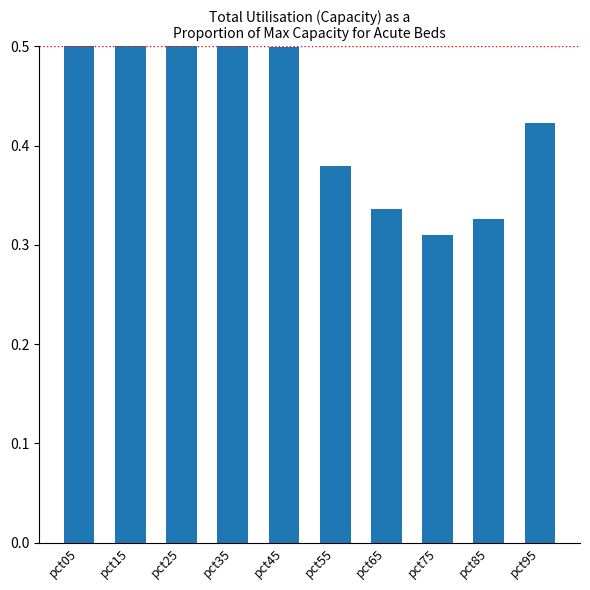

Does the chart contain any negative values?

No